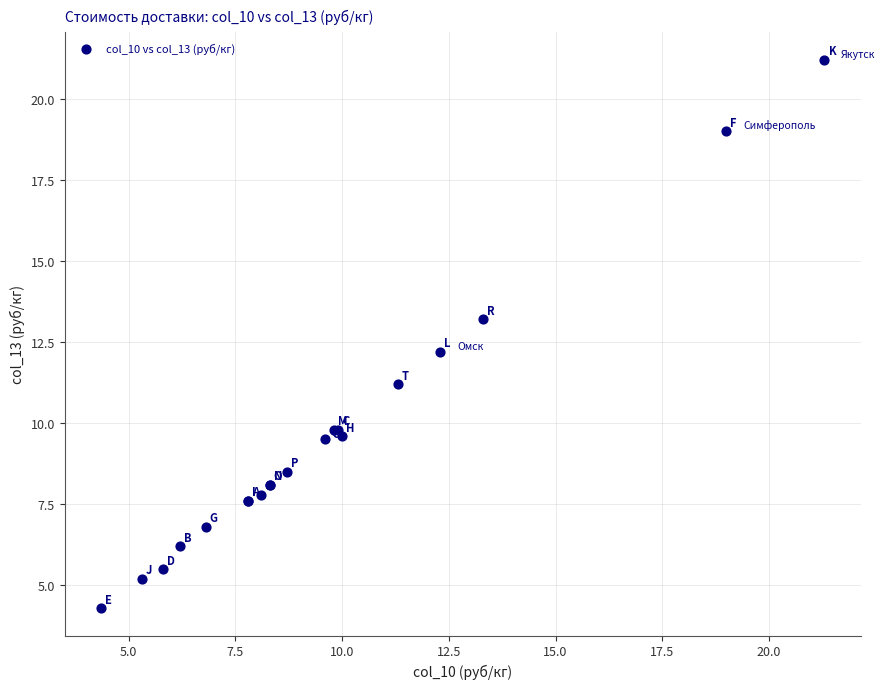

What Y value in the scatter plot is closest to 12?

12.2